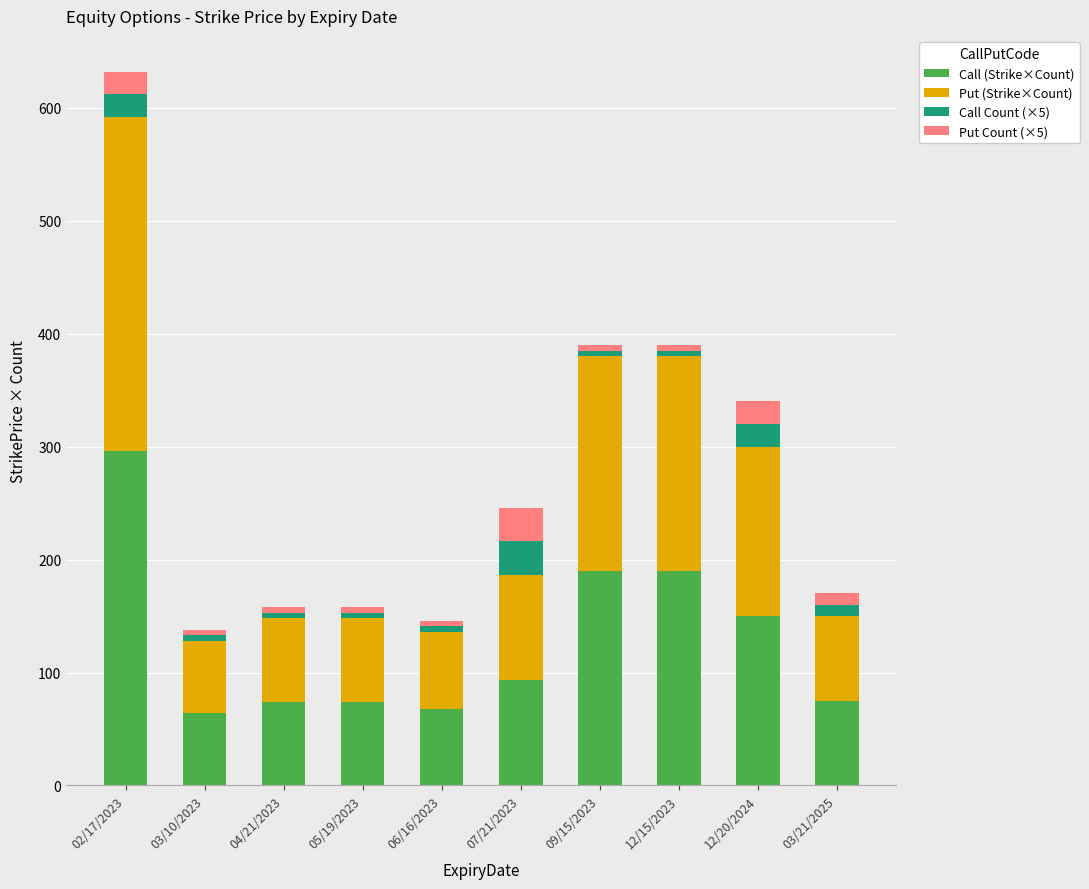

What is the average value of the Call (Strike×Count) series?

127